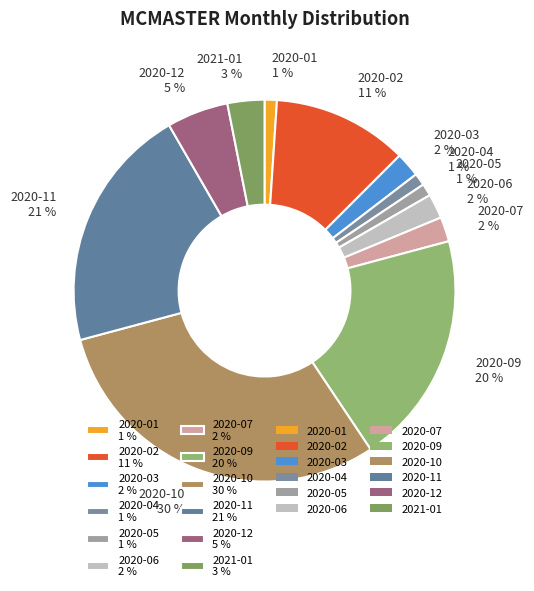

What percentage is the 2020-05 1 % slice, to the nearest percent?

1%